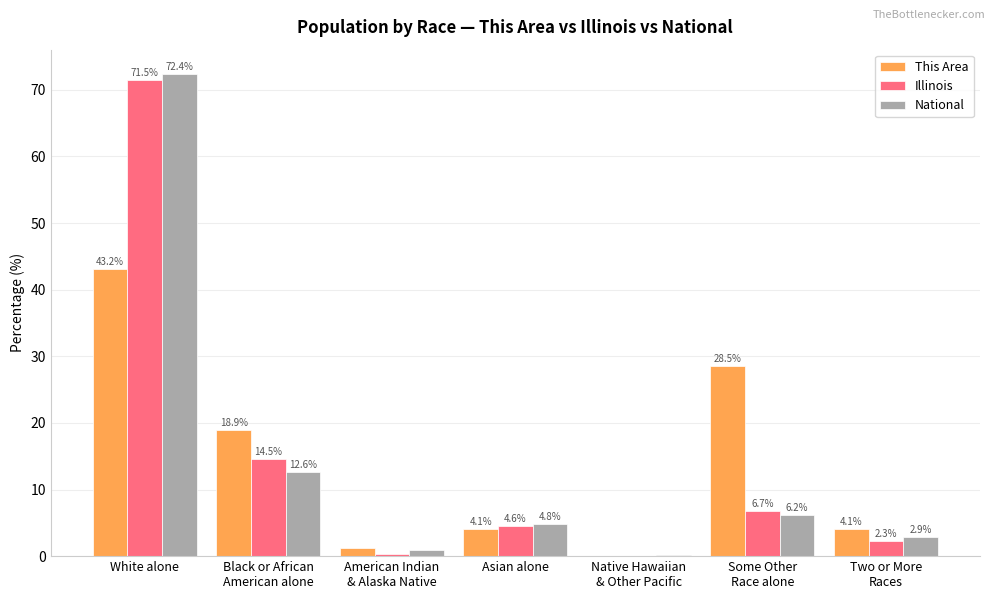

Is it true that National equals 7.8 at Asian alone?

False